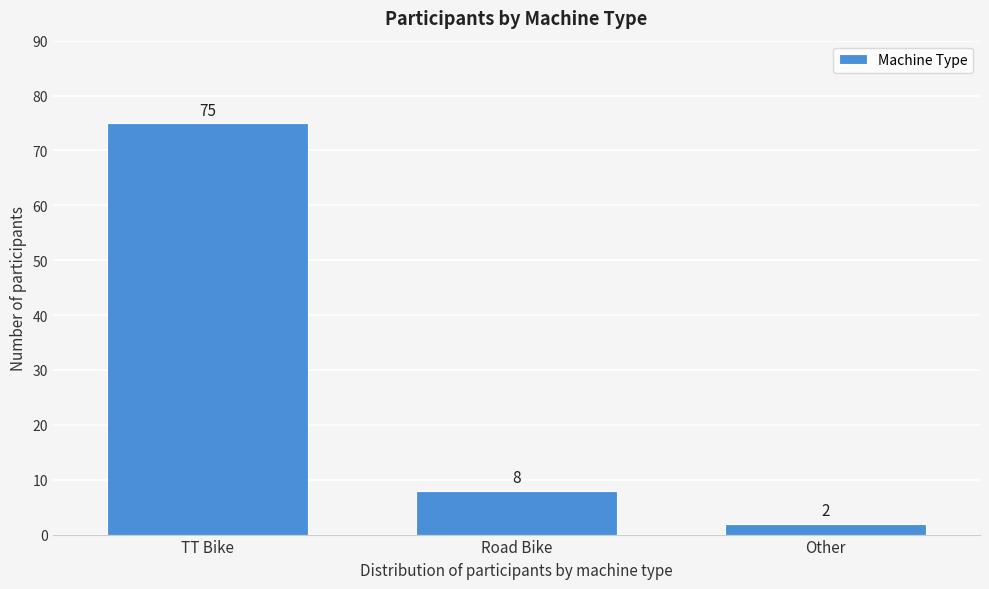

Reading left to right, list all the values displayed in this chart.

75	8	2